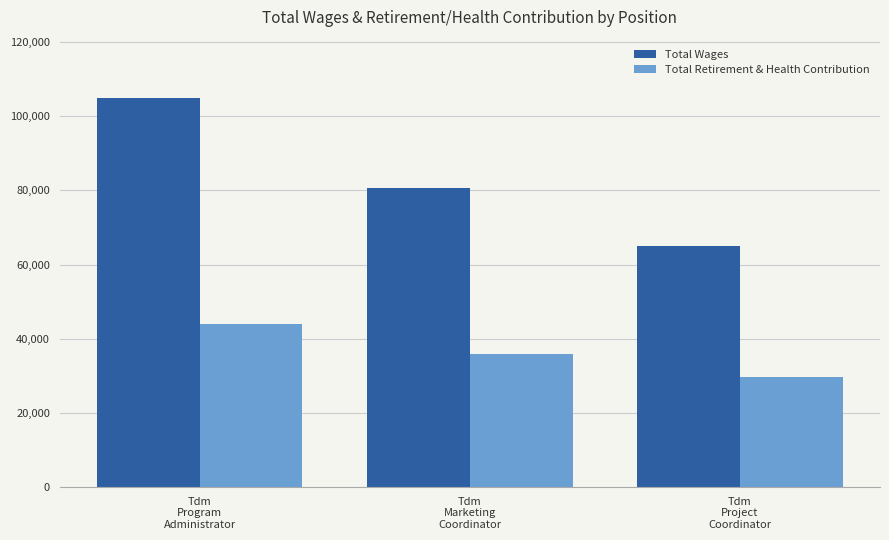

What position from the right is Tdm
Project
Coordinator?

1